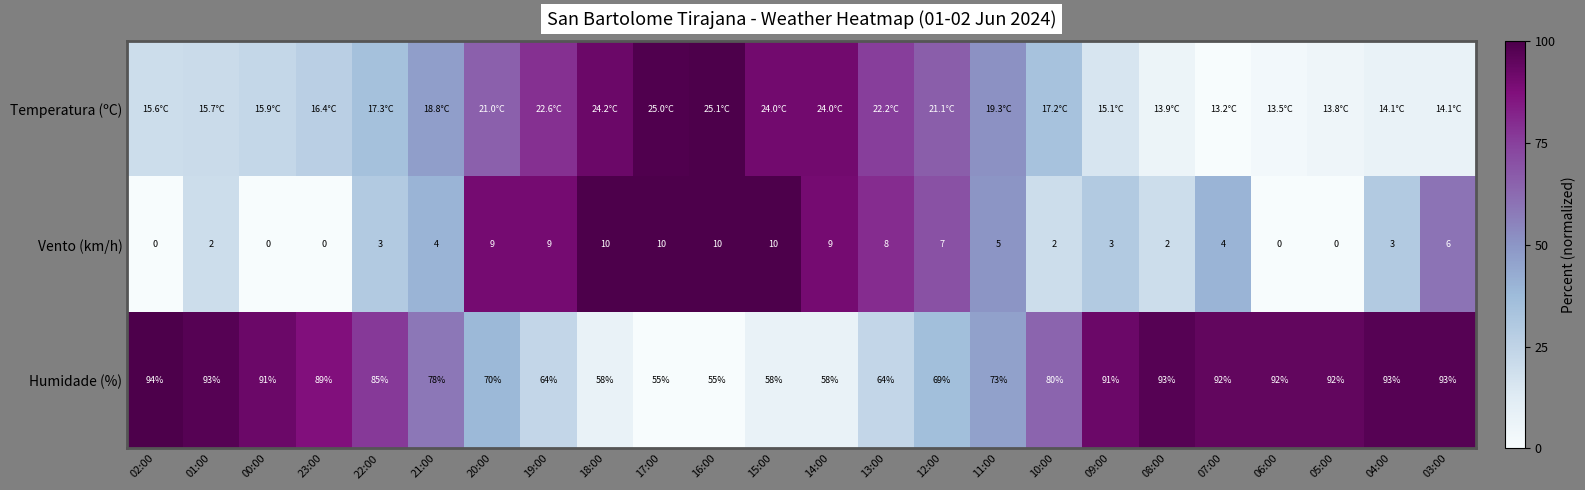

Is the value of Temperatura (ºC) at 06:00 greater than the value of Humidade (%) at 10:00?

No